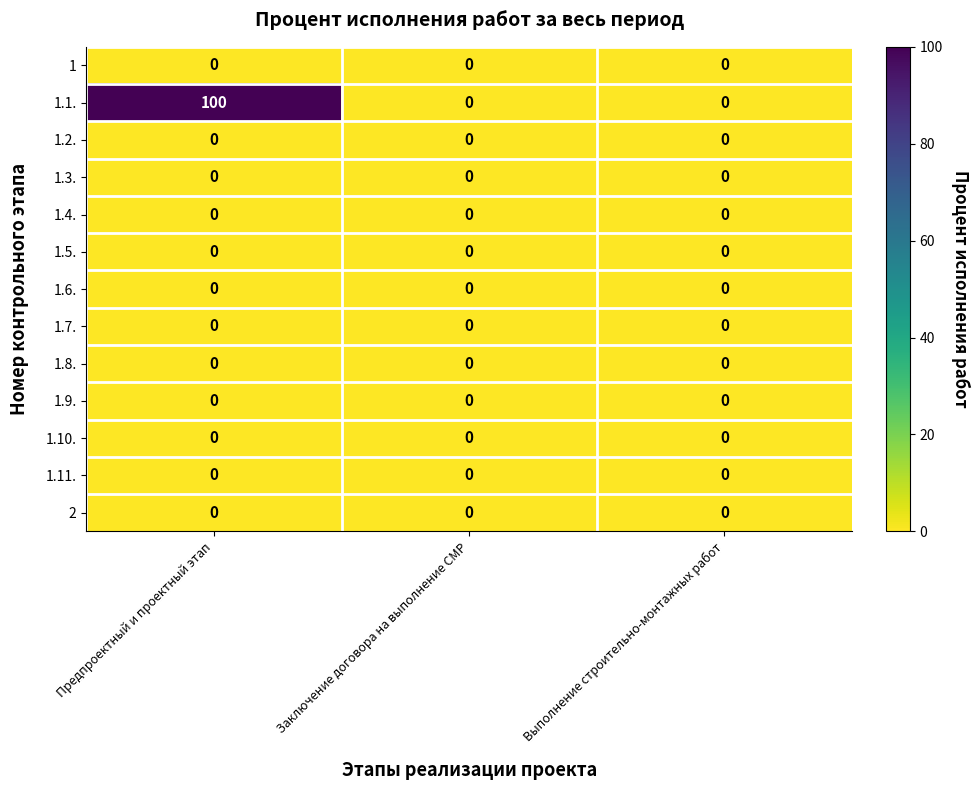

How many distinct data groups are displayed?

13